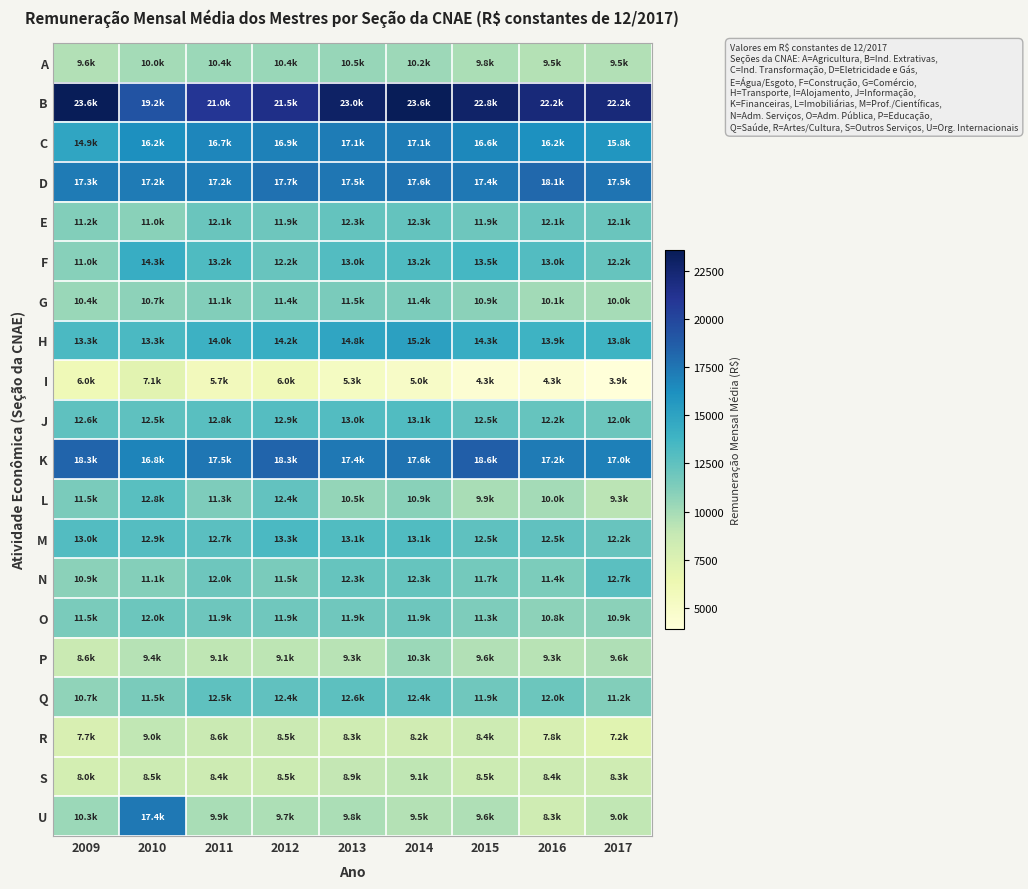

Rank the series by their maximum value, from highest to lowest.

B, K, D, U, C, H, F, M, J, L, N, Q, E, O, G, A, P, S, R, I